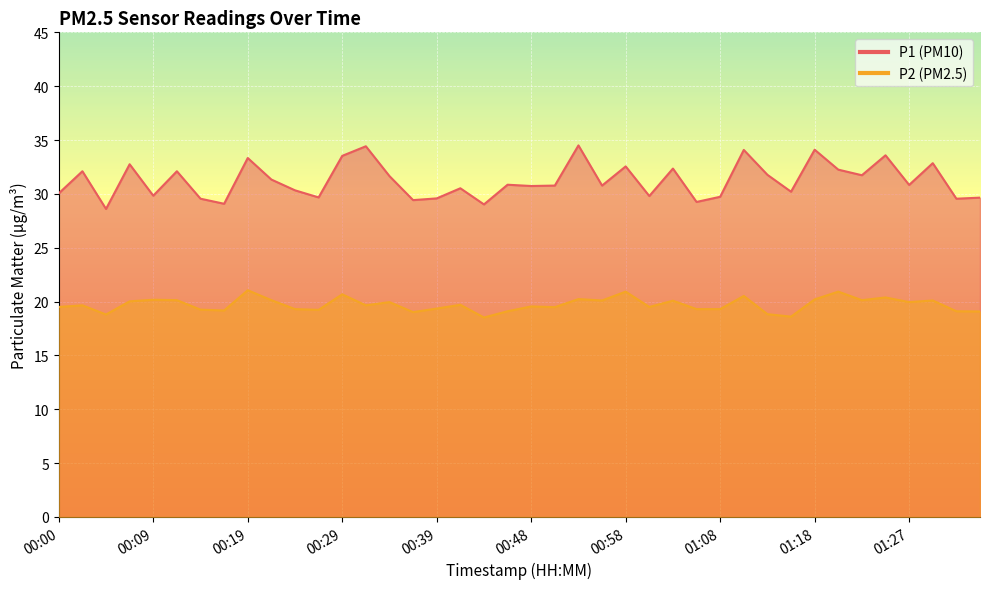

Which has a higher value, 00:31 or 00:51?

00:31